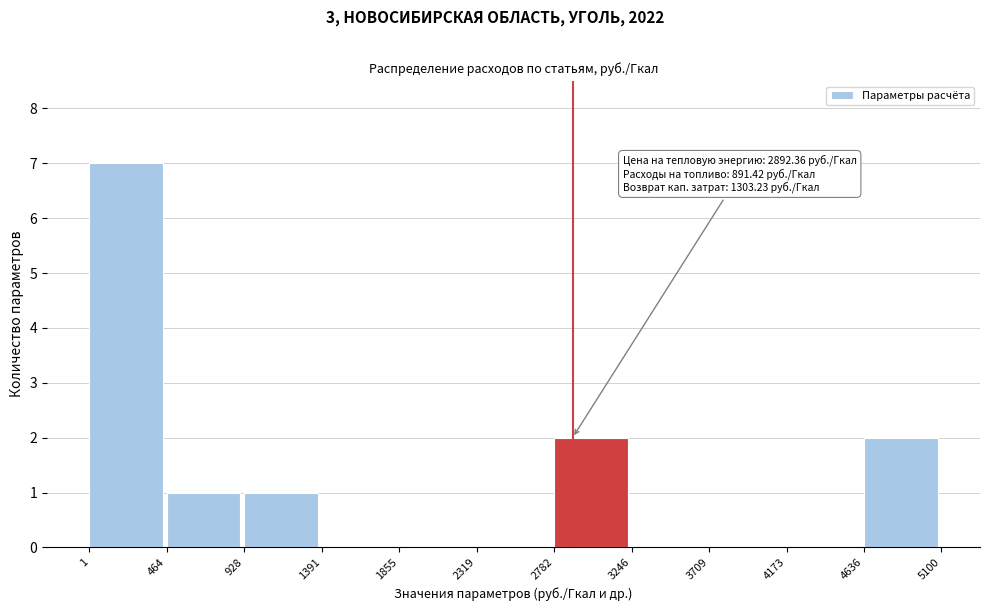

Which range on the x-axis has the tallest bar?

1 to 464